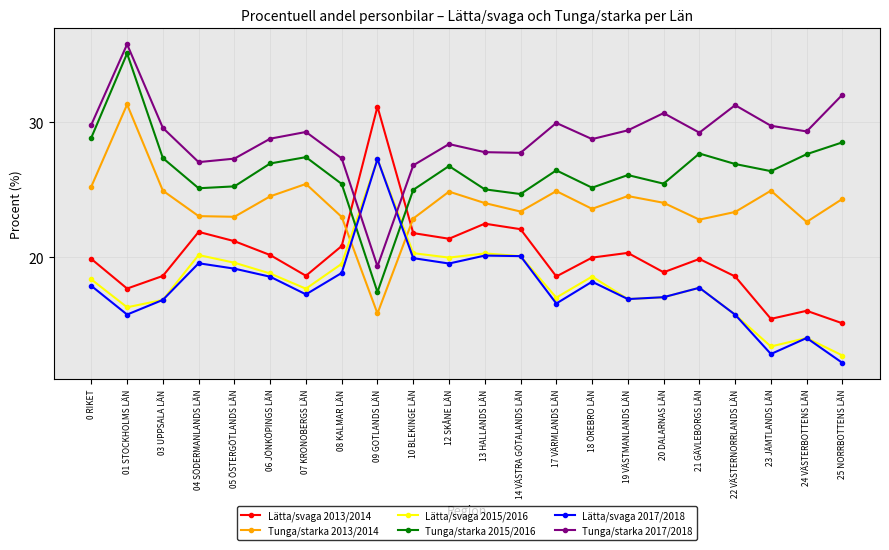

The value of Lätta/svaga 2015/2016 at 13 HALLANDS LÄN is 20.3. True or false?

True